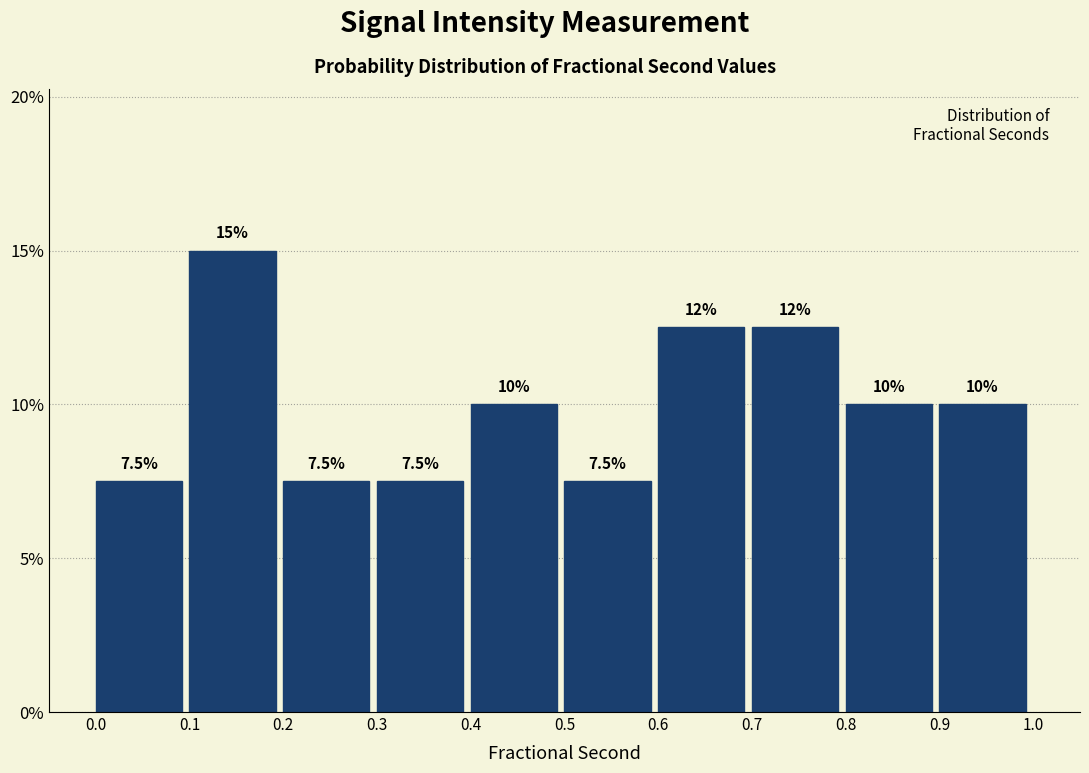

Over which range of the x-axis is the bar tallest?

0.1 to 0.2